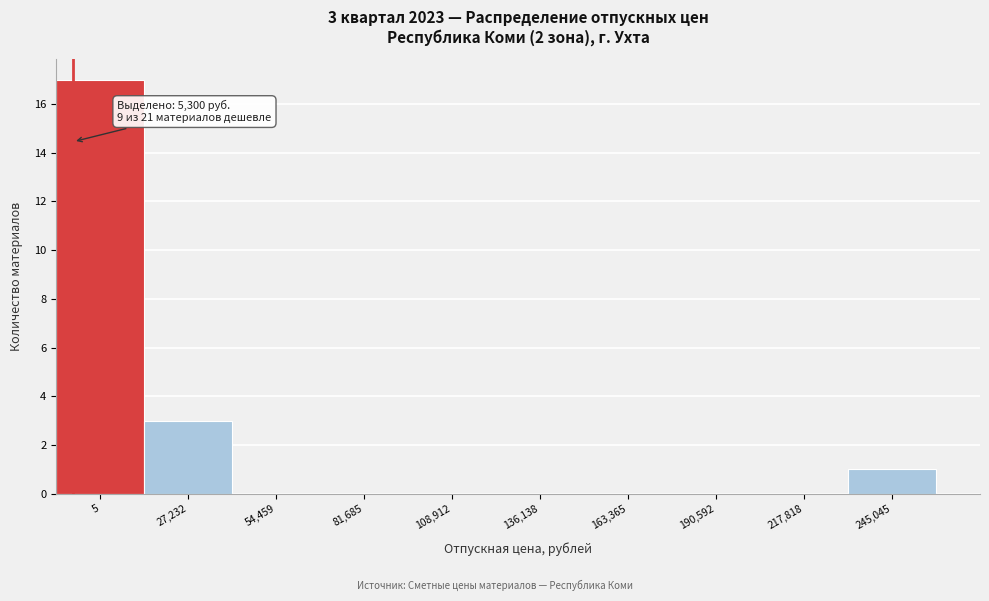

Reading right to left, list all the values displayed in this chart.

245,045=1	217,818=0	190,592=0	163,365=0	136,138=0	108,912=0	81,685=0	54,459=0	27,232=3	5=17